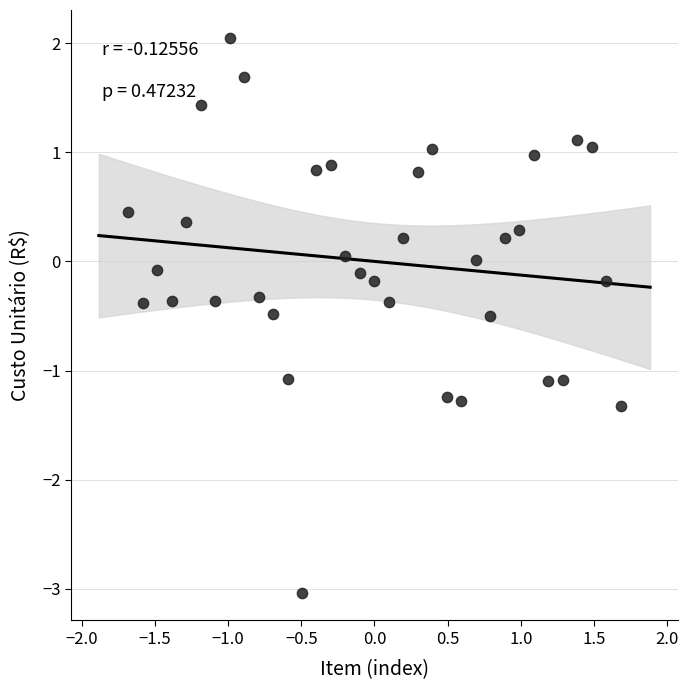

What is the range of X values (max minus min)?

3.4